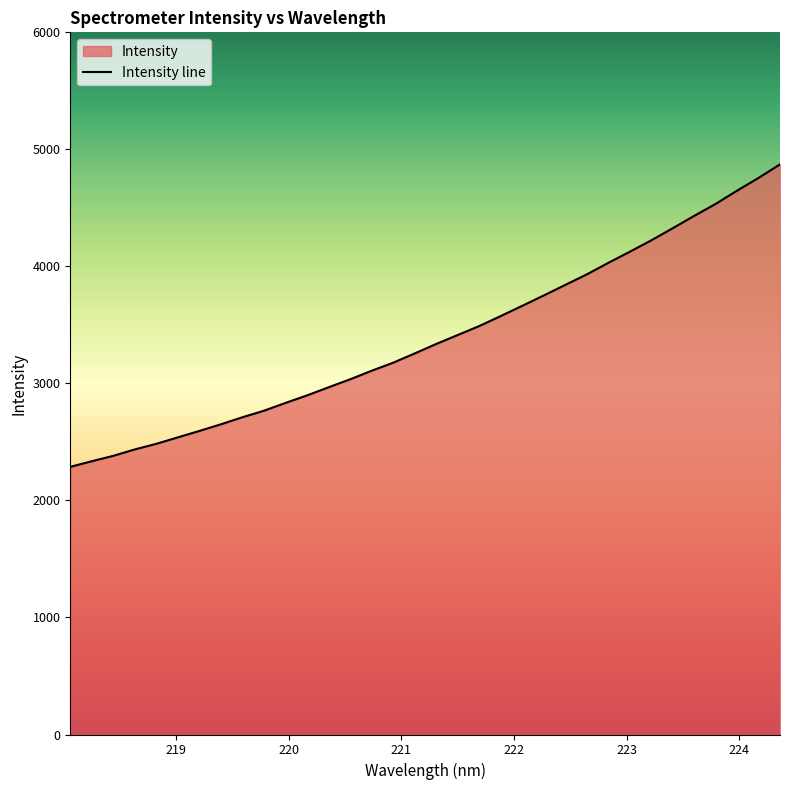

What is the sum of all values?

115401.0